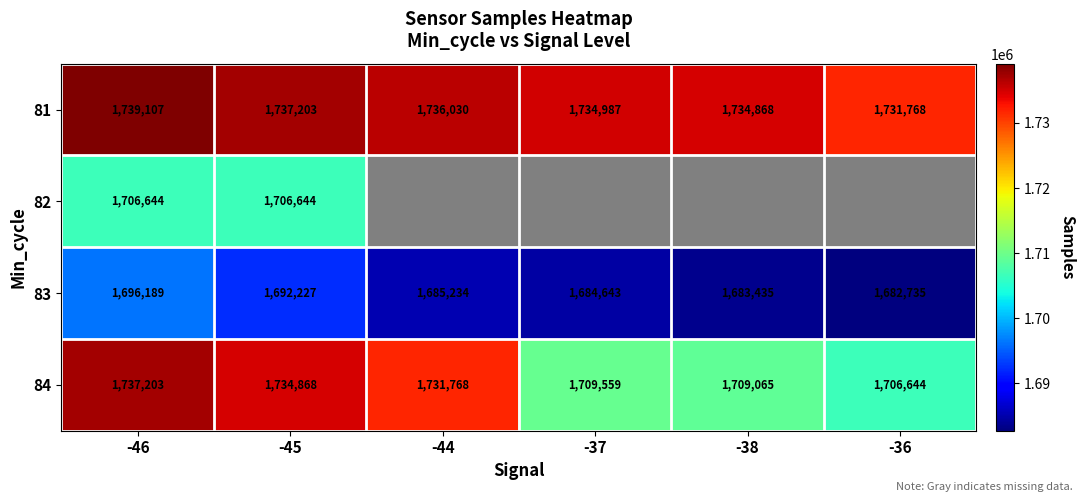

How many categories are shown in the chart?

6